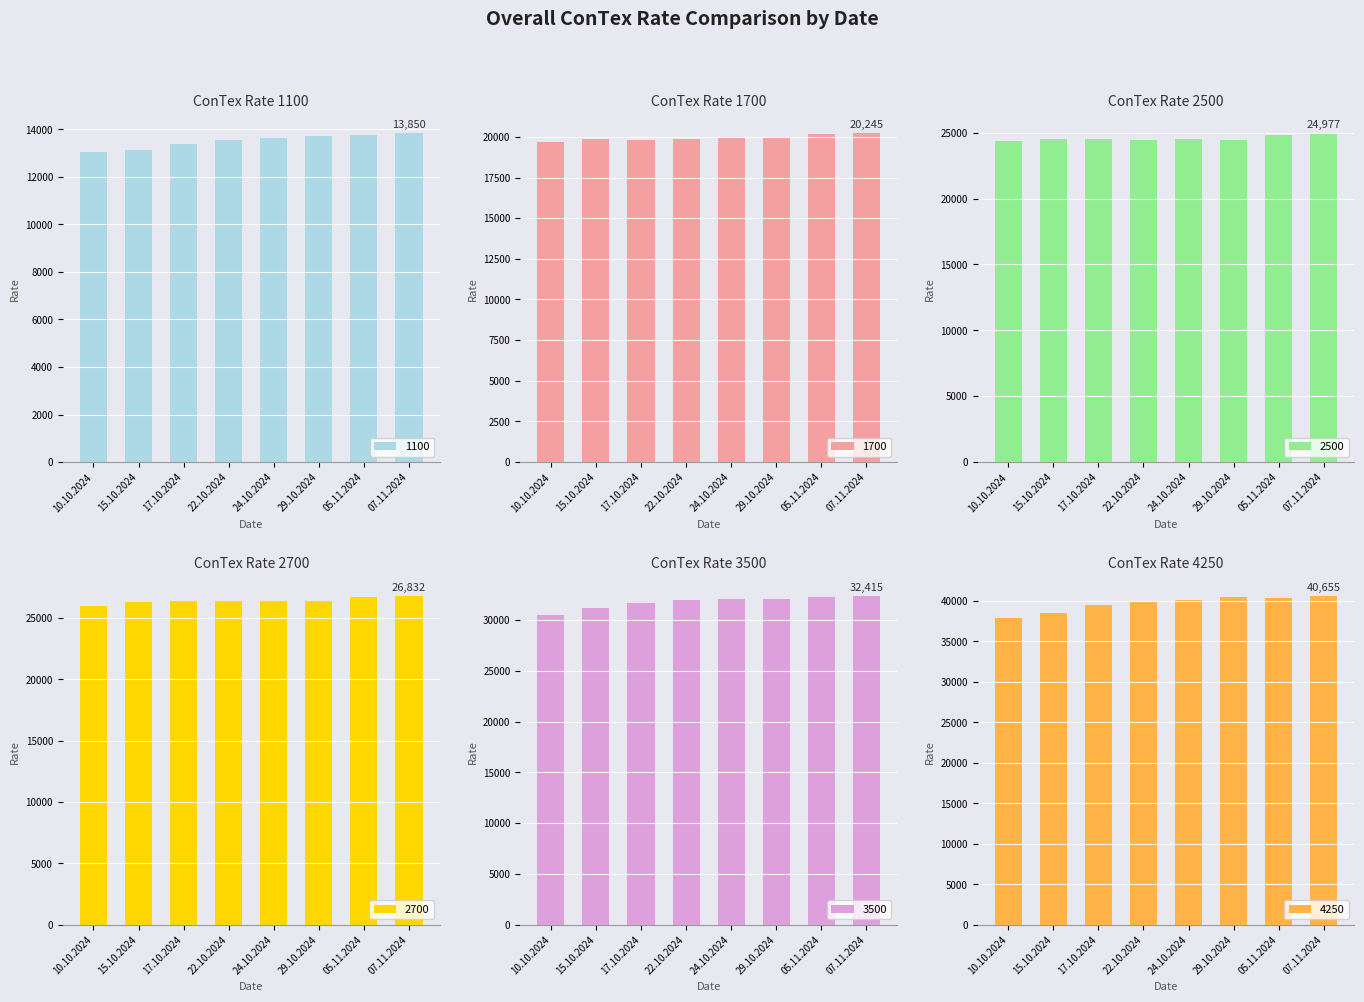

What is the sum of the 4250 values at 29.10.2024 and 05.11.2024?

80865